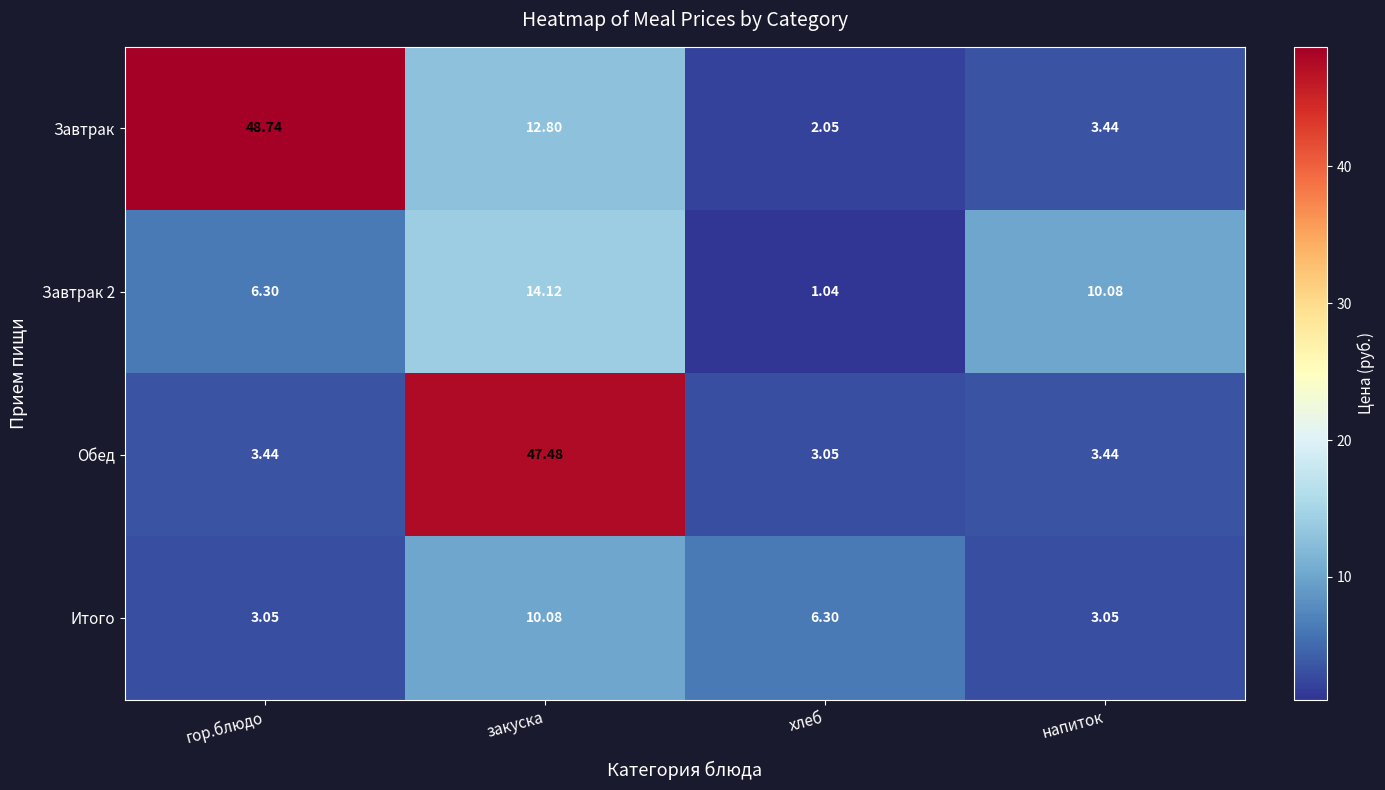

What is the maximum value shown in the chart?

48.7